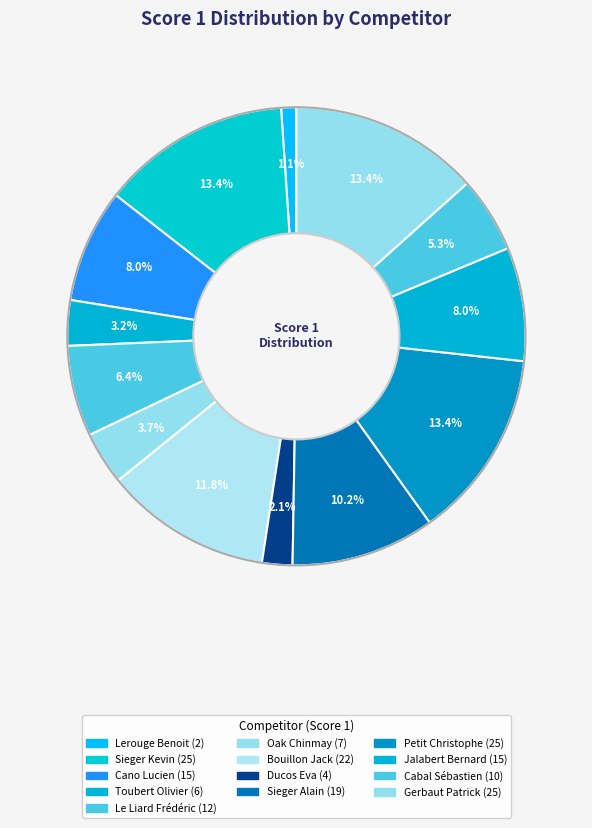

Which has a higher value, Oak Chinmay or Lerouge Benoit?

Oak Chinmay